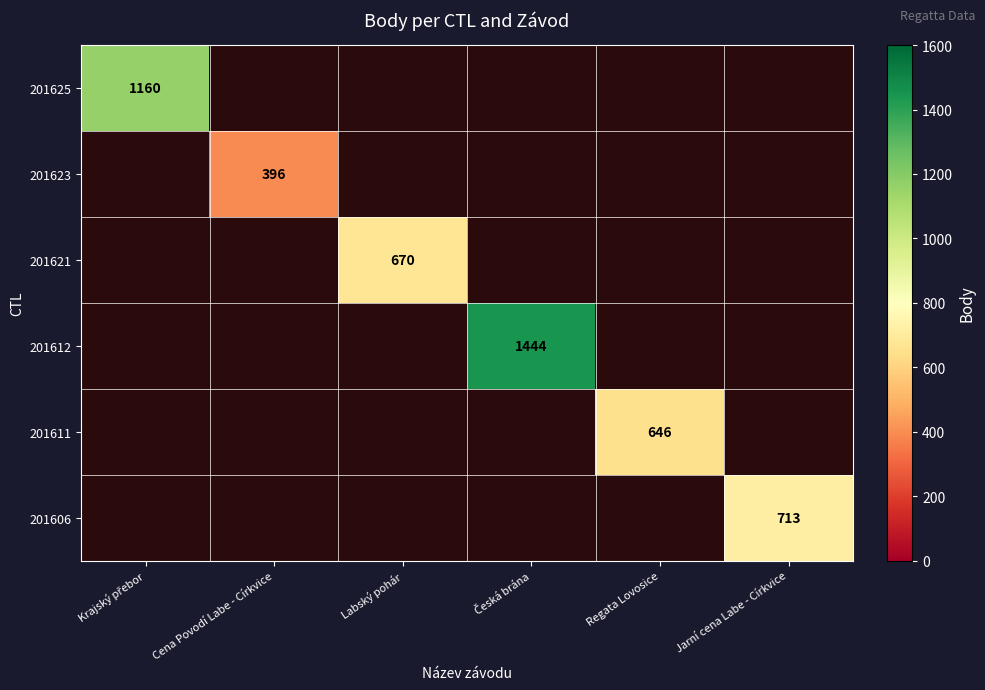

How many data points does each series have?

6